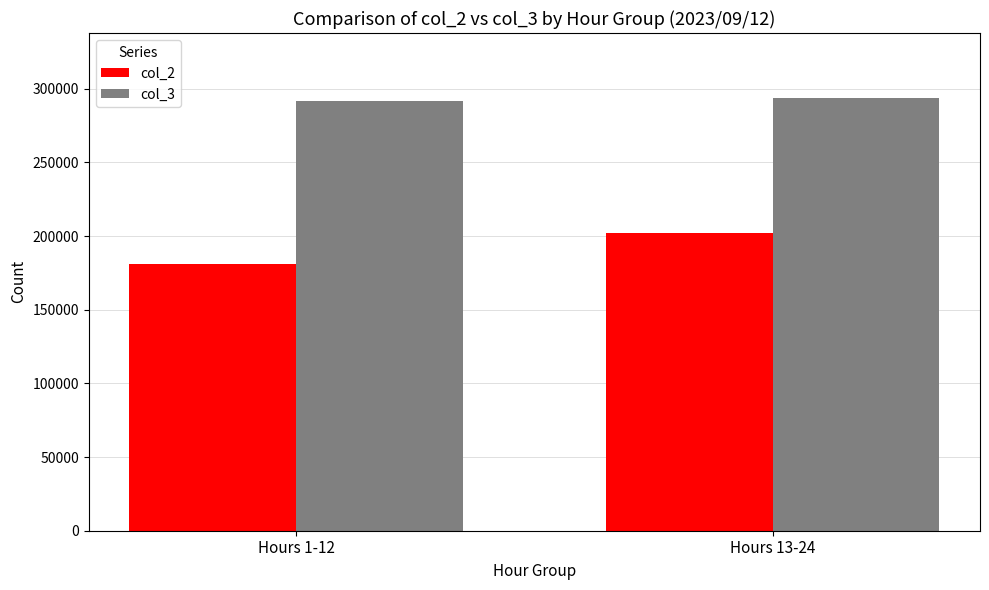

At which category is the sum across all series the highest?

Hours 13-24